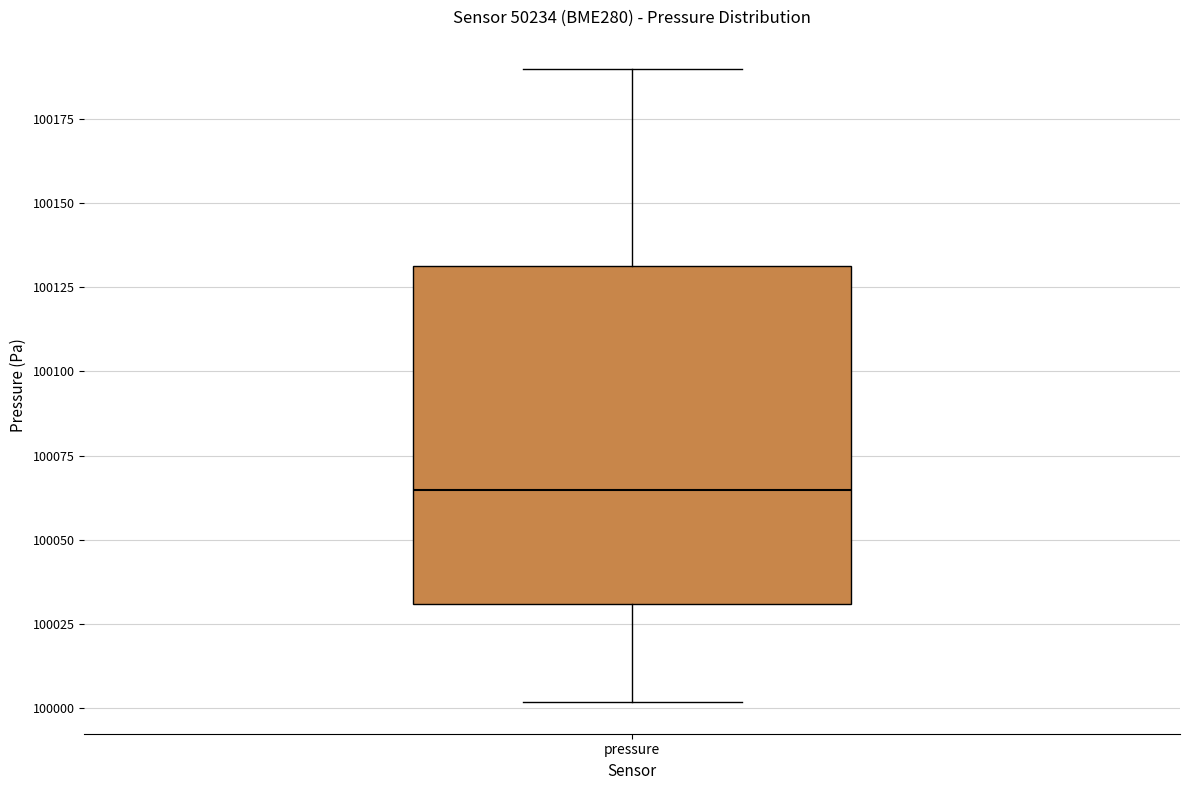

Where does the lower whisker of the box for pressure end on the y-axis? The values are not printed on the chart, so give them approximately, as read against the axis.

100000